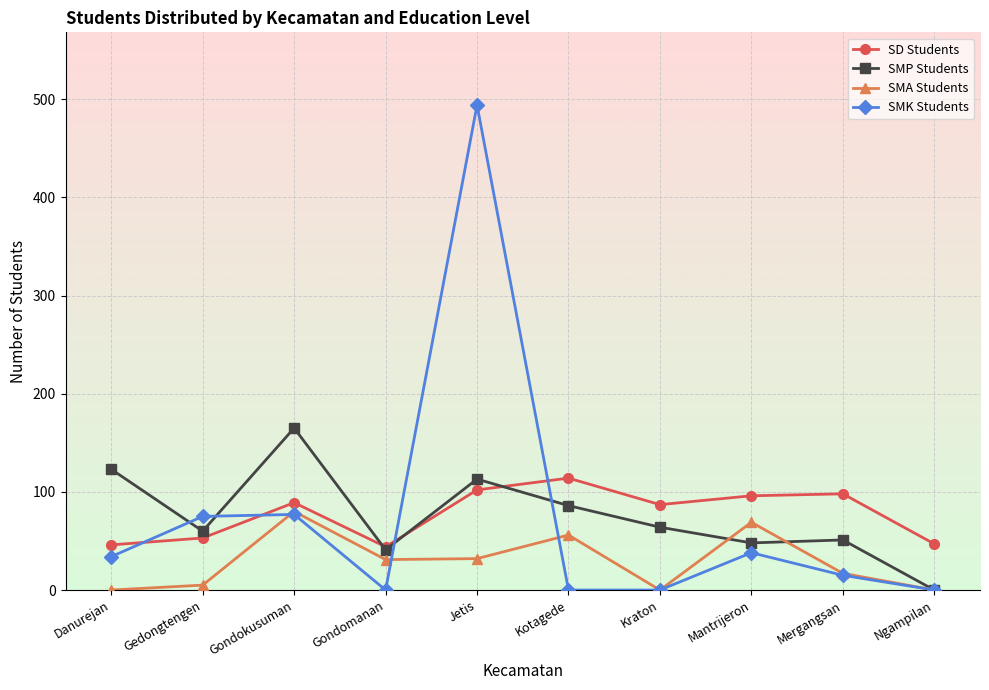

Is the value of SMK Students at Danurejan greater than the value of SMP Students at Gondokusuman?

No